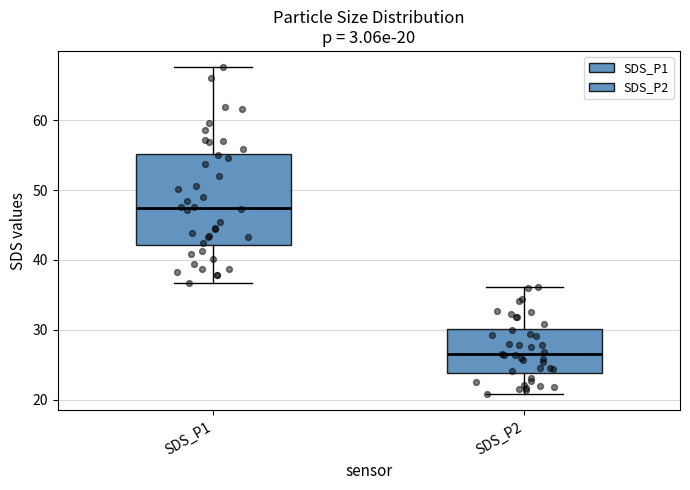

Which box has the highest median line?

SDS_P1